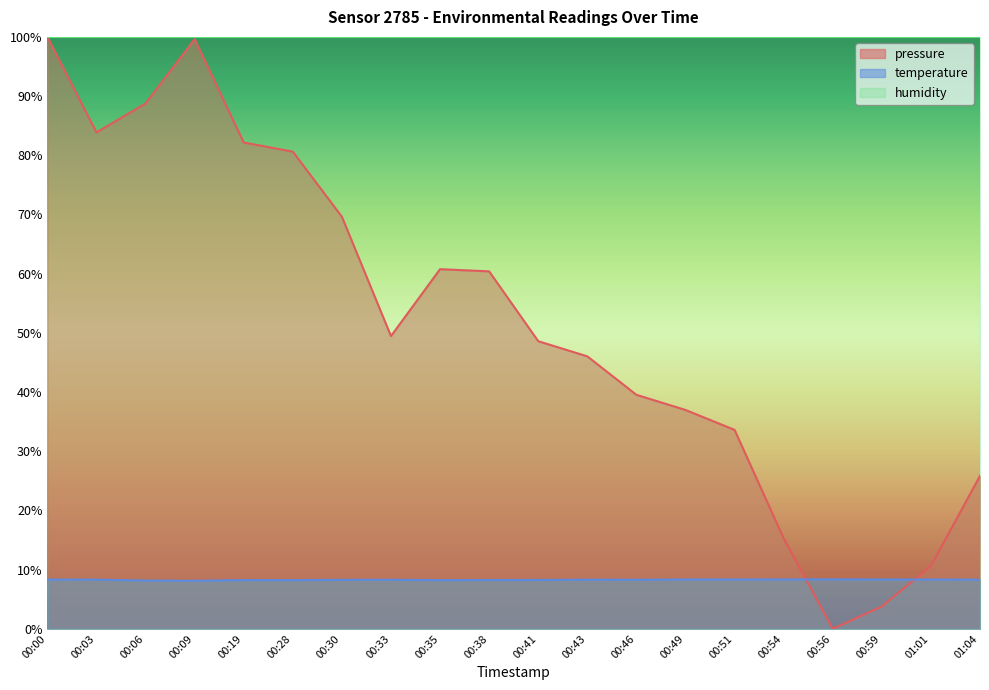

Where do temperature and pressure first cross each other?

00:54 and 00:56